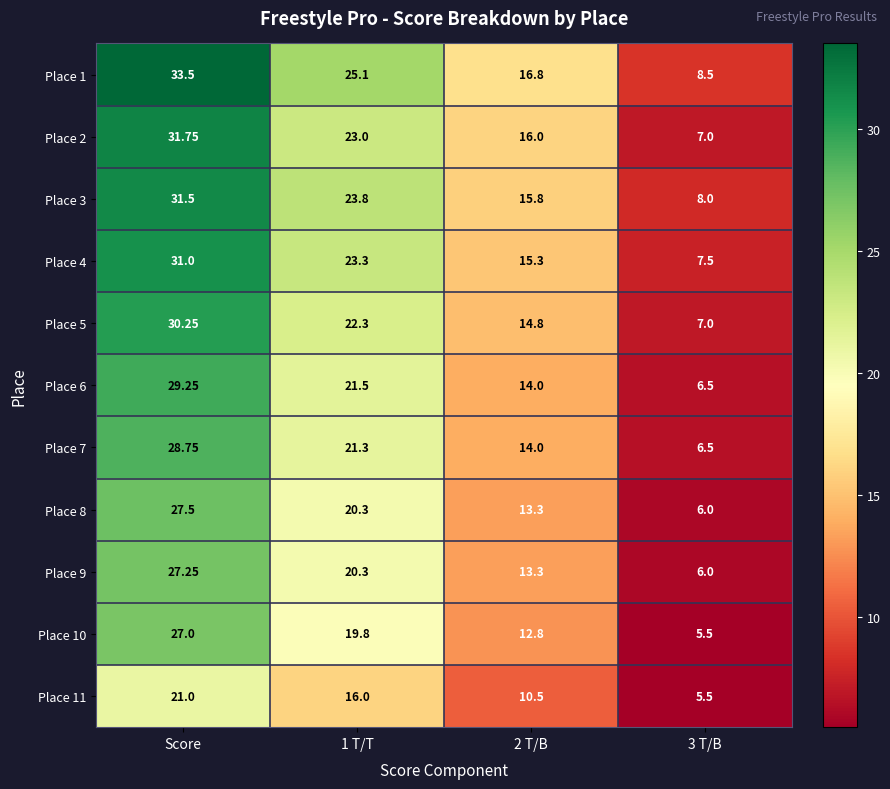

Where does the Place 1 series first go above 25?

Score